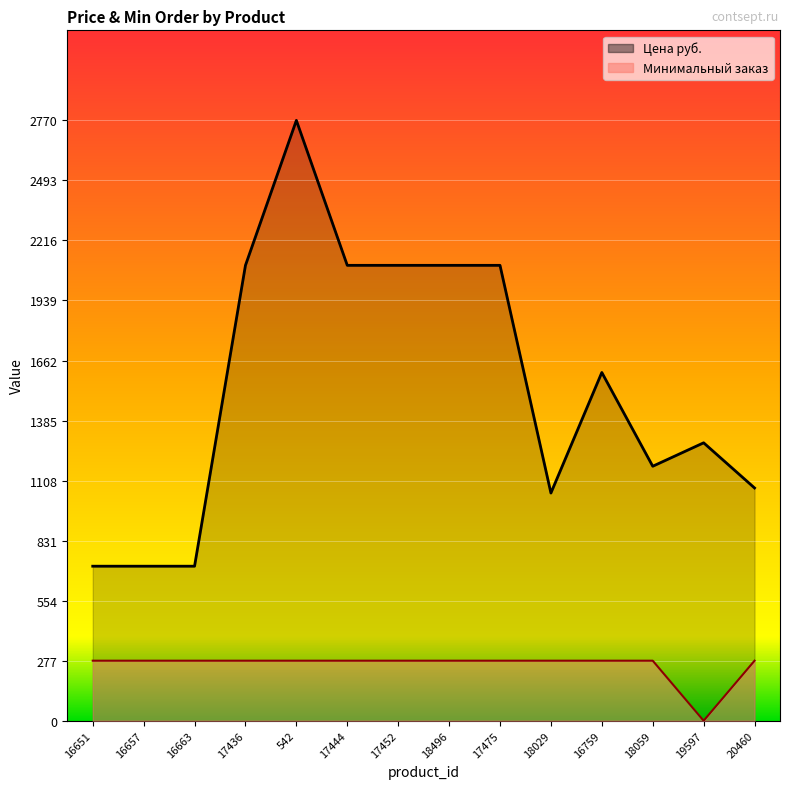

True or false: Минимальный заказ has a value of 277.0 at 16657.

True